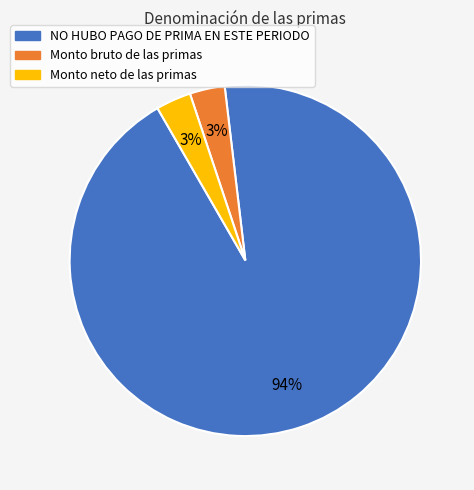

Do NO HUBO PAGO DE PRIMA EN ESTE PERIODO and Monto neto de las primas together represent more than half of the pie?

Yes